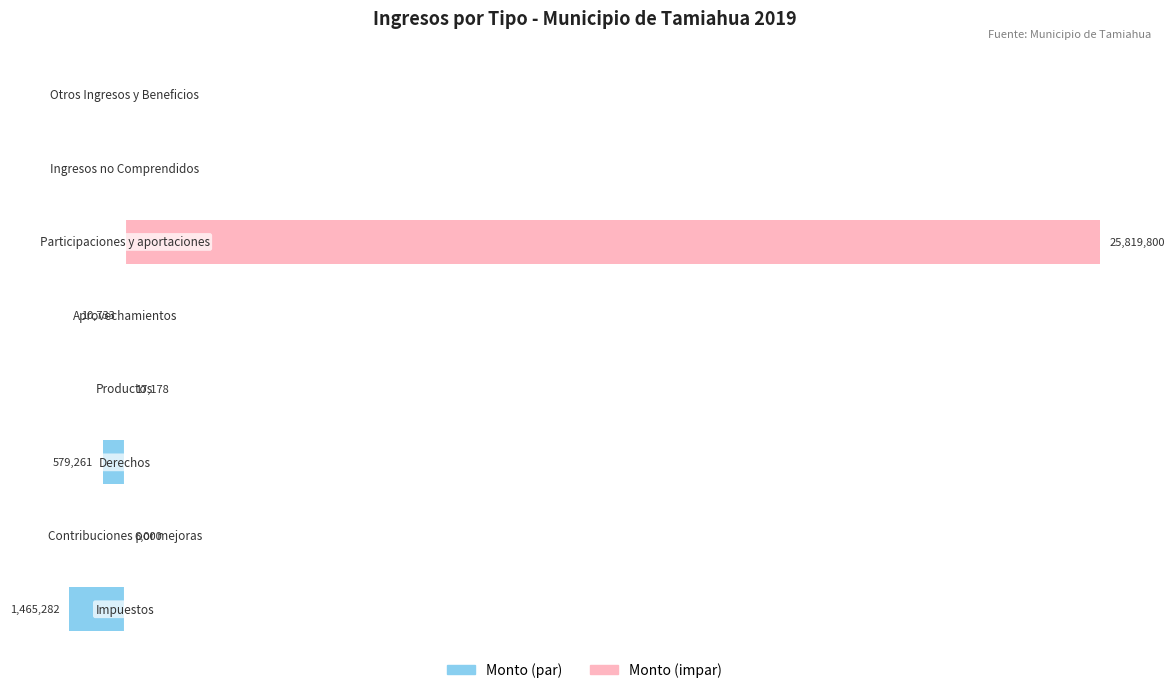

How many bars are there in total?

16